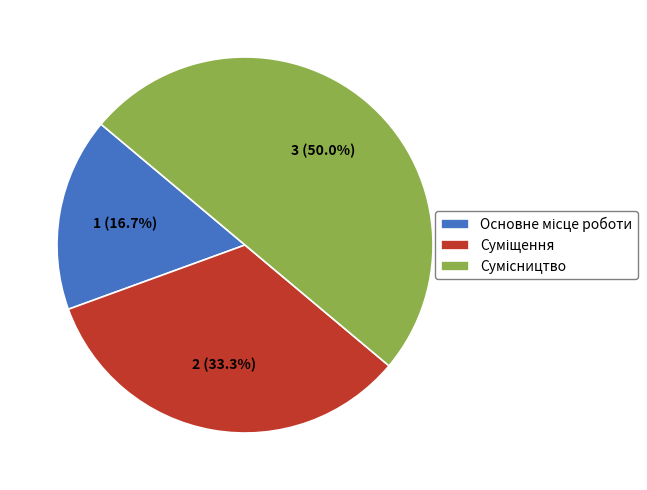

To the nearest percent, what percentage of the pie is Сумісництво?

50%